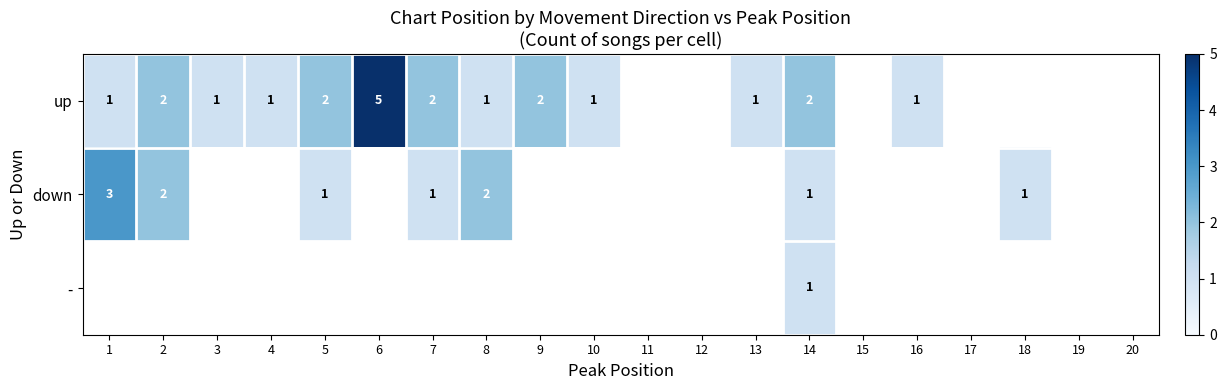

How many data points does each series have?

20